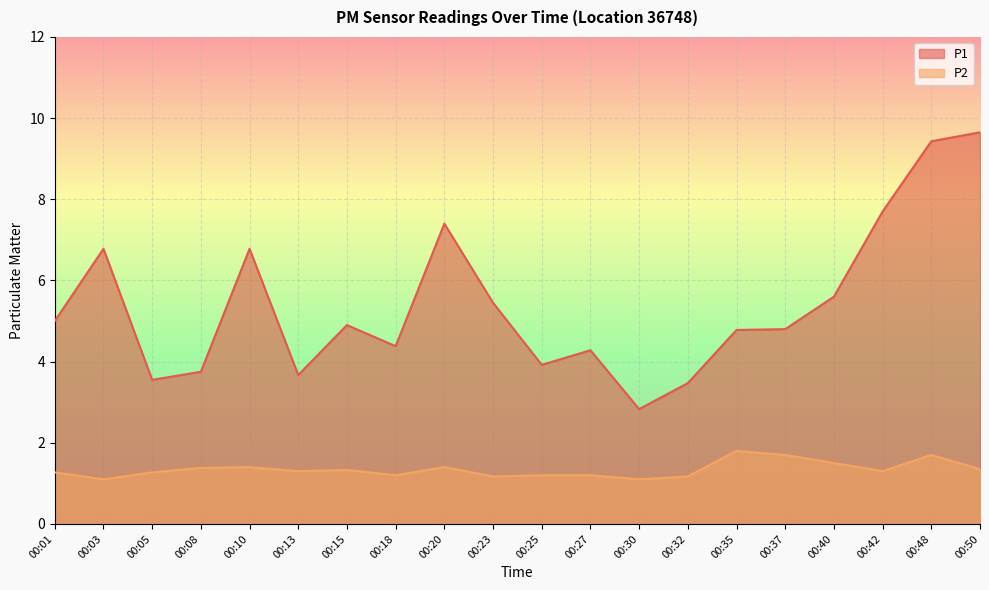

What is the sum of all P1 values?

108.1